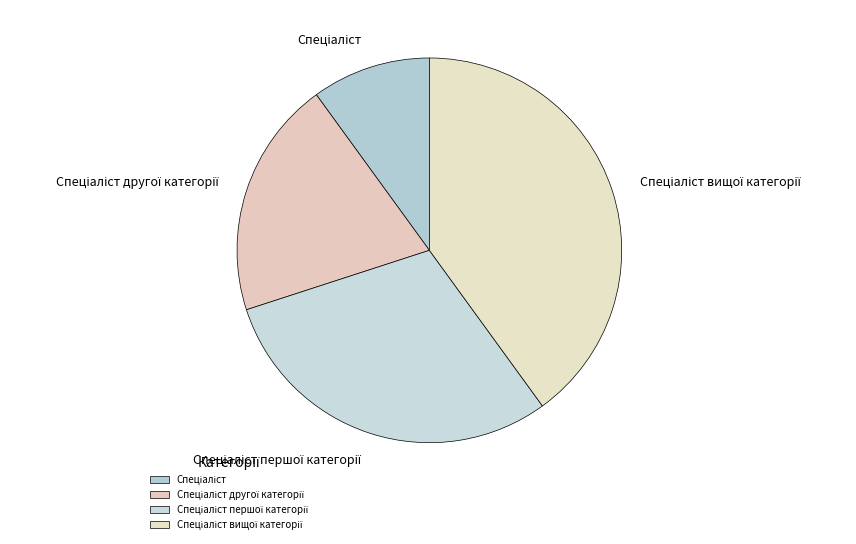

Is there any slice that represents more than half of the pie?

No